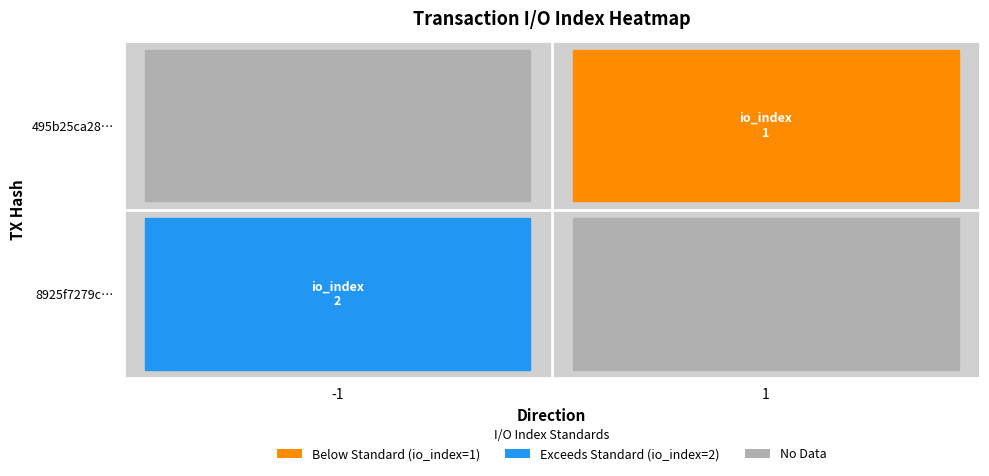

The 495b25ca28a0afc05104ed8ffc2546bdfba0f7d series shows 1 at 1. True or false?

True